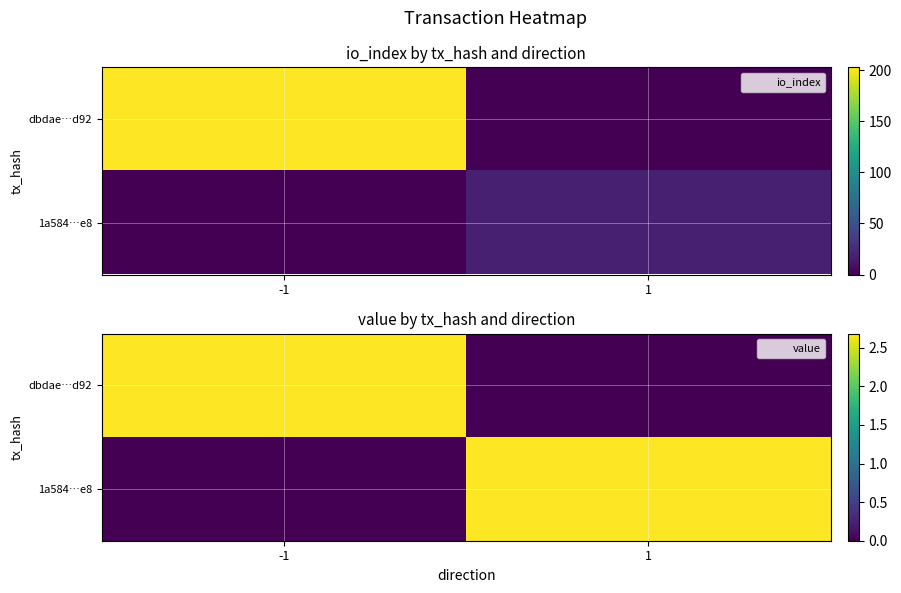

How many values in 1a584…e8 are above zero?

1